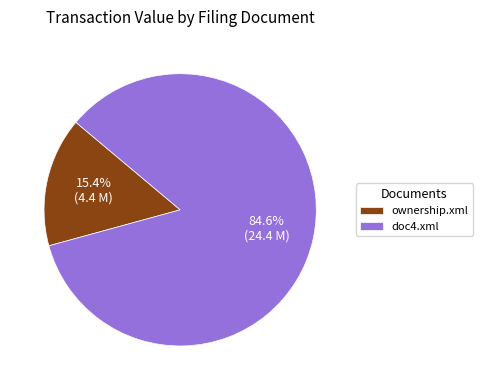

Rank the categories by value from highest to lowest.

doc4.xml, ownership.xml